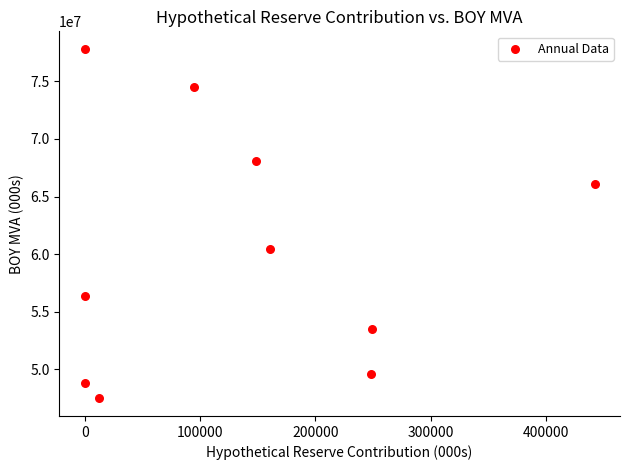

What is the range of Y values (max minus min)?

30334526